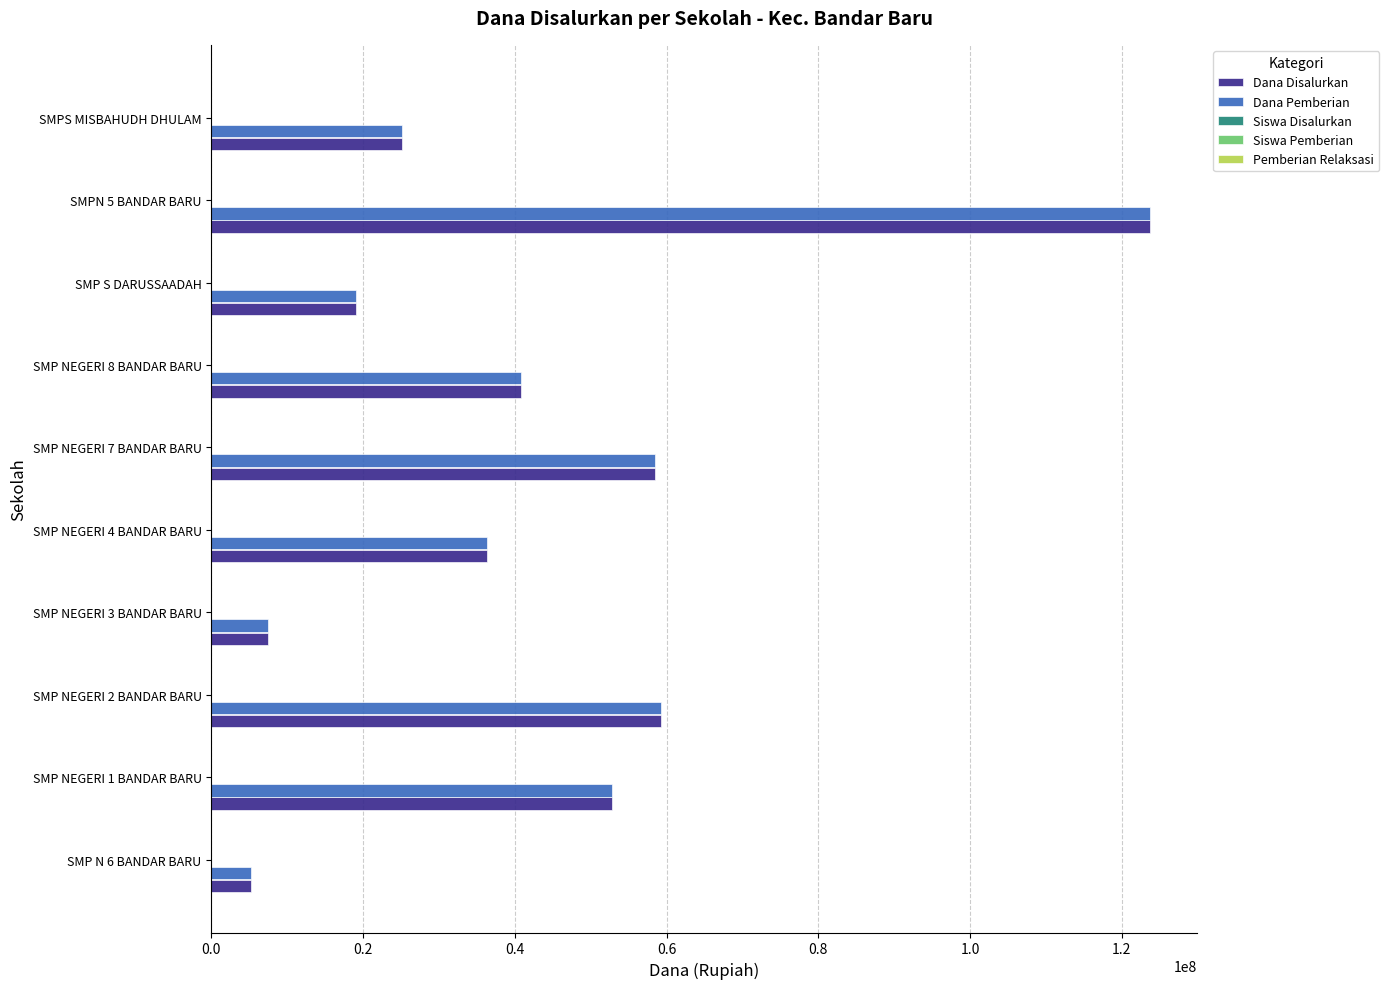

At which category is the sum across all series the highest?

SMPN 5 BANDAR BARU